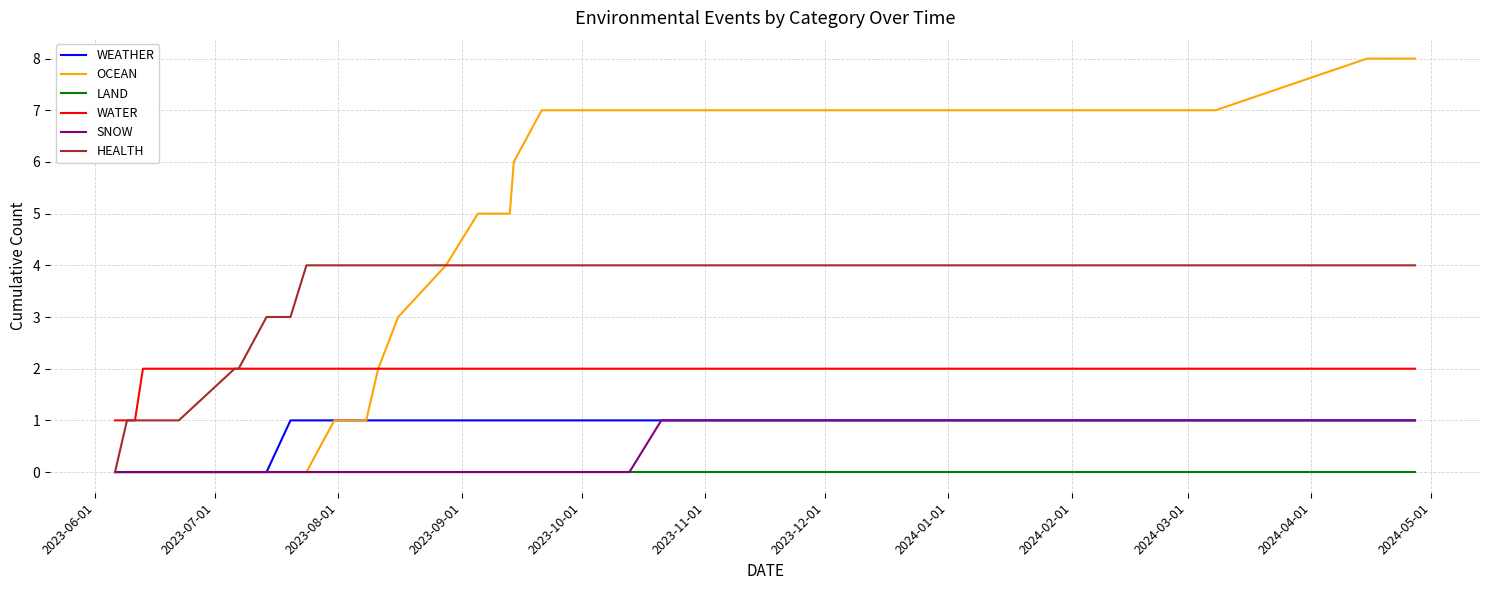

What is the maximum value shown in the chart?

8